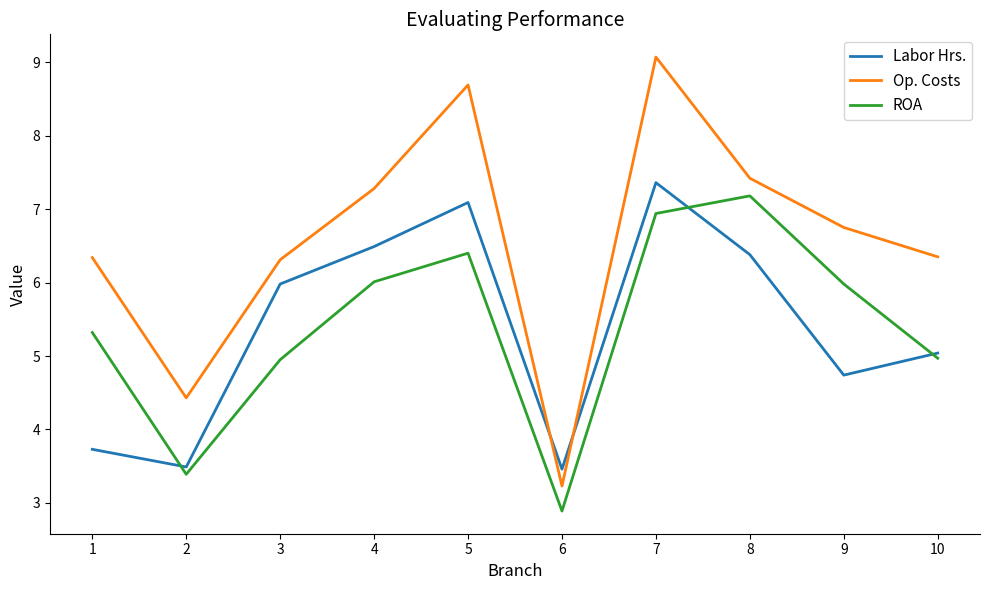

Where is the first local minimum for Labor Hrs.?

2